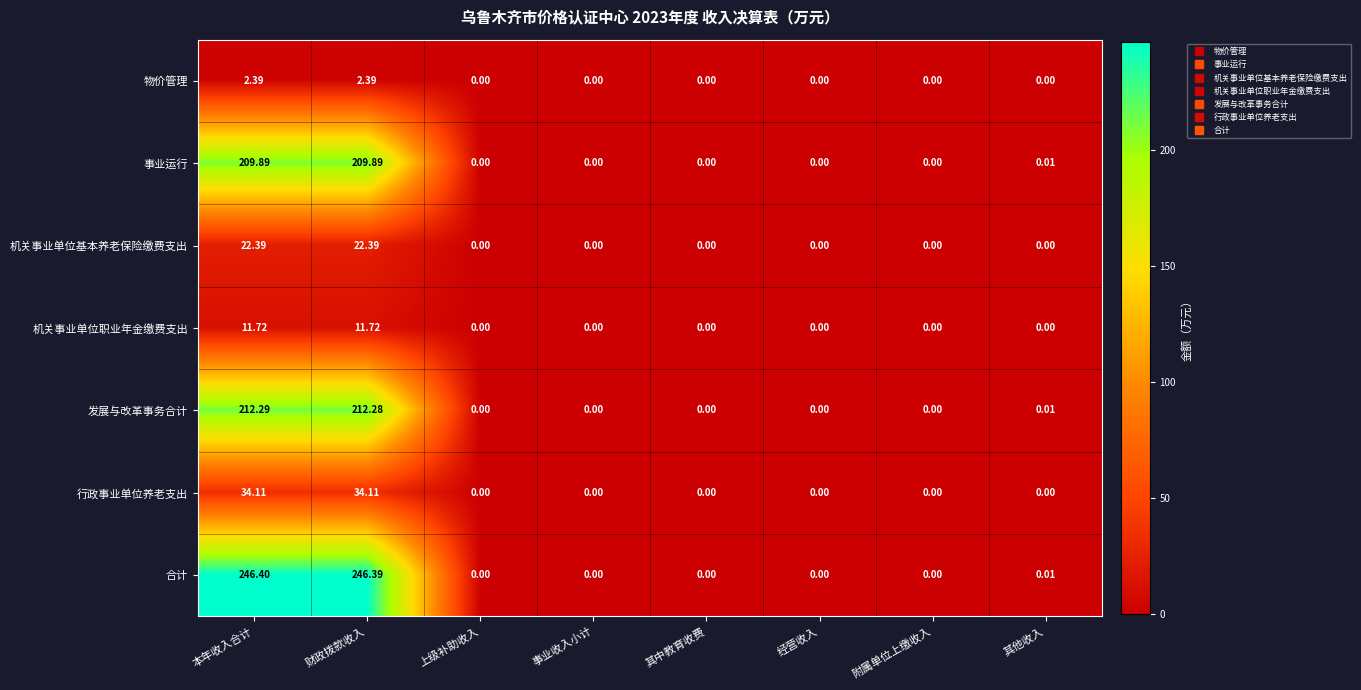

Which series has the widest spread of values?

合计